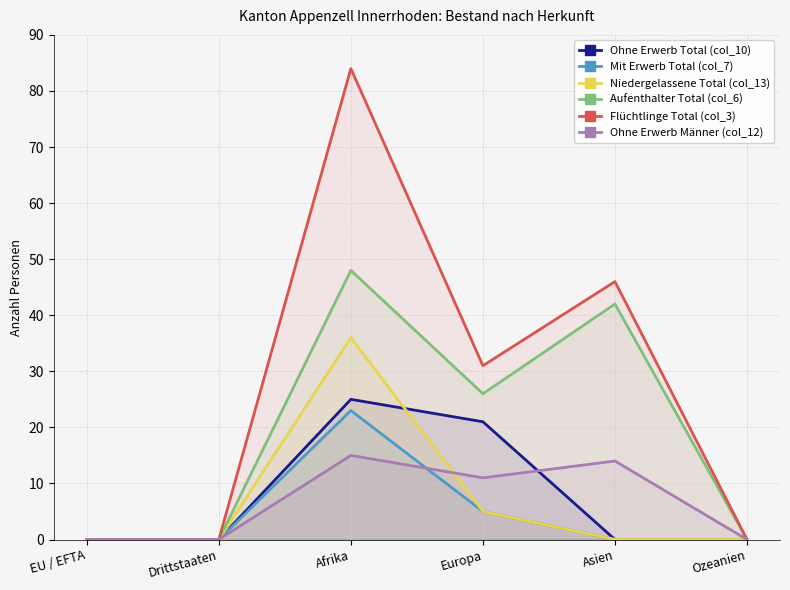

Does the chart display data point markers on the line(s)?

No